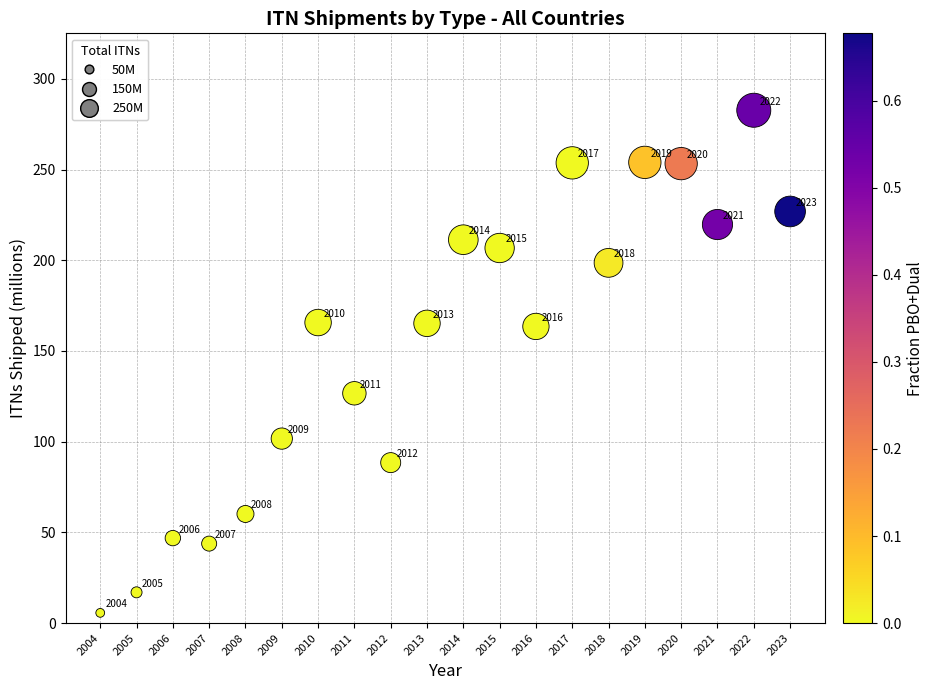

What Y value in the scatter plot is closest to 144?

126.7